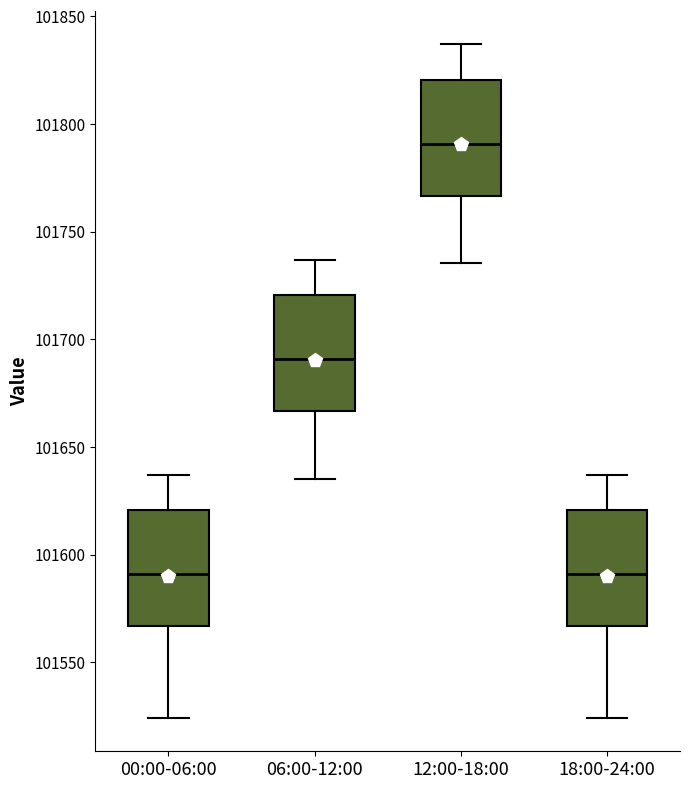

Where does the upper whisker of the box for 06:00-12:00 end on the y-axis? The values are not printed on the chart, so give them approximately, as read against the axis.

101735